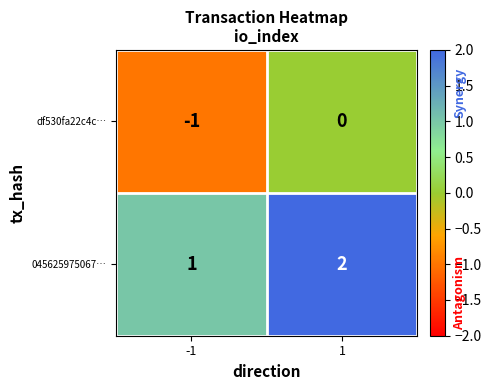

The value of 045625975067… at -1 is 1. True or false?

True